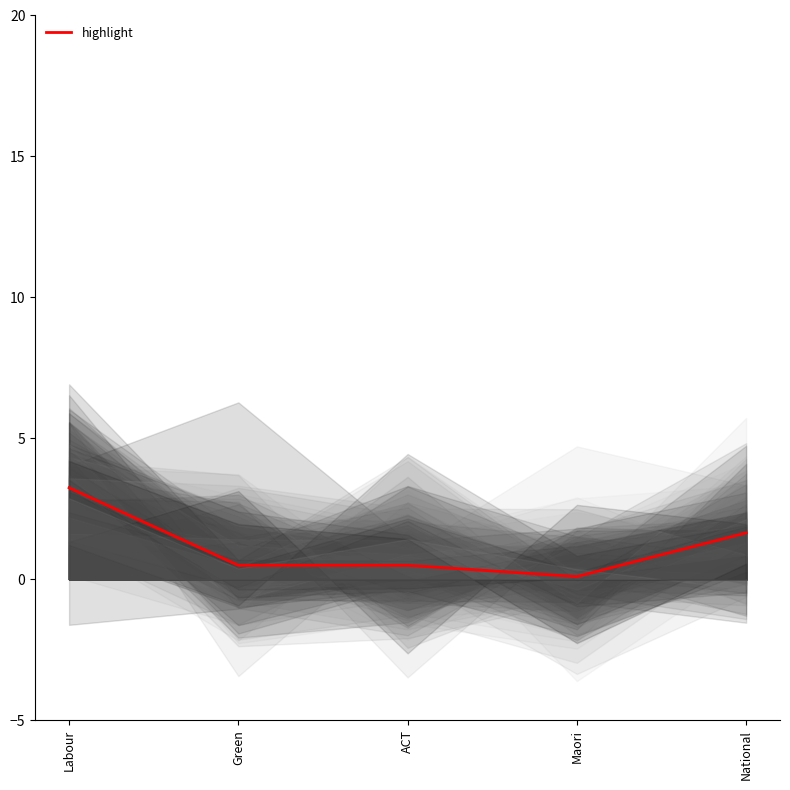

How many data points does each series have?

5